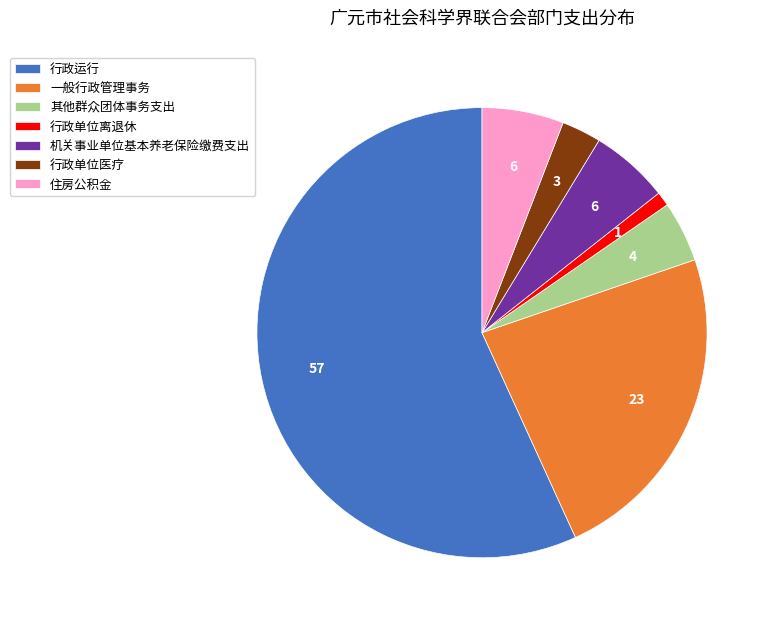

The 住房公积金 slice represents 1% of the pie. True or false?

False